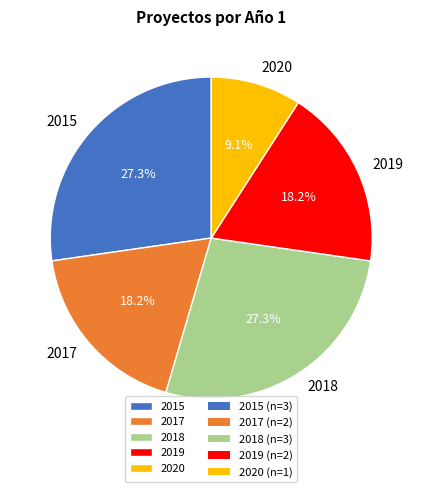

Which slice is the smallest?

2020